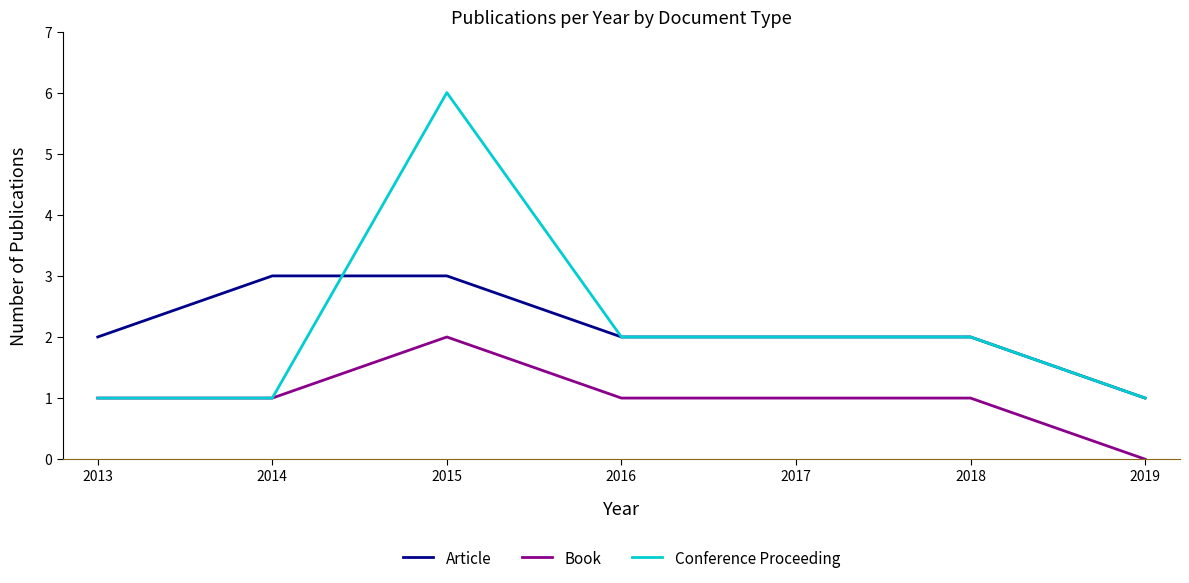

Is it true that Article equals 2 at 2013?

True